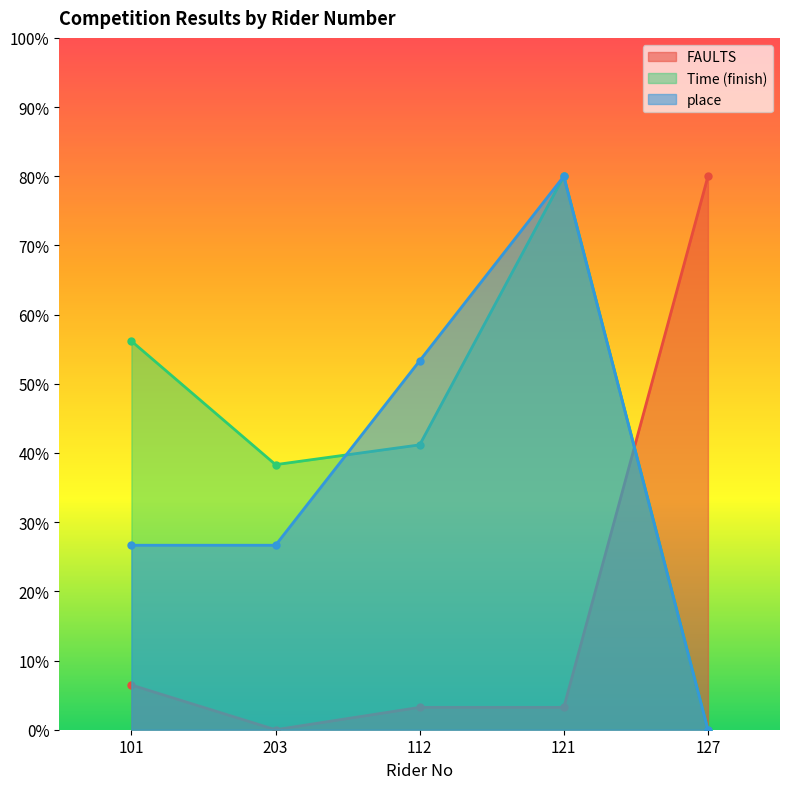

What is the sum of the Time (finish) values at 203 and 127?

38.3